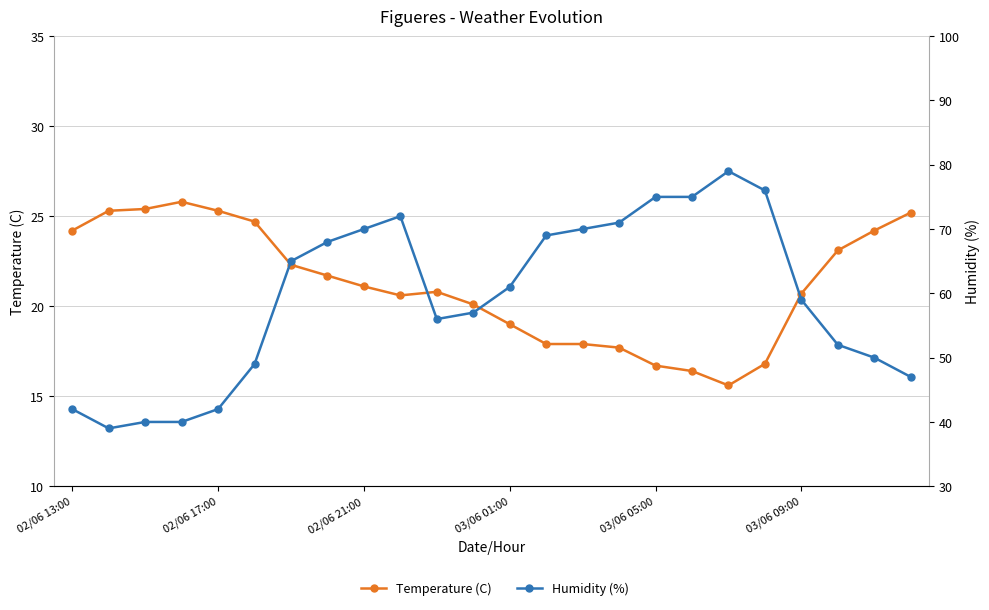

True or false: Temperature (C) and Humidity (%) cross at least once.

False